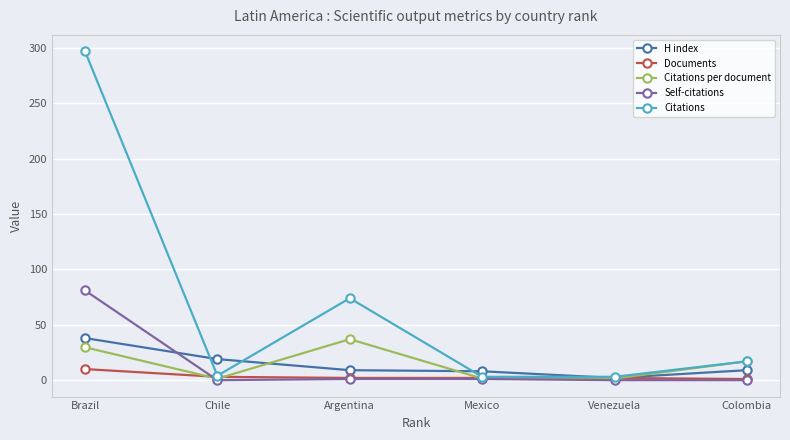

True or false: H index has more than 1 interior local peaks.

False